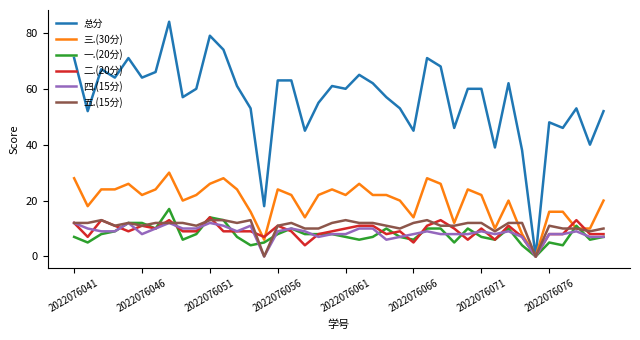

Which series has the widest spread of values?

总分